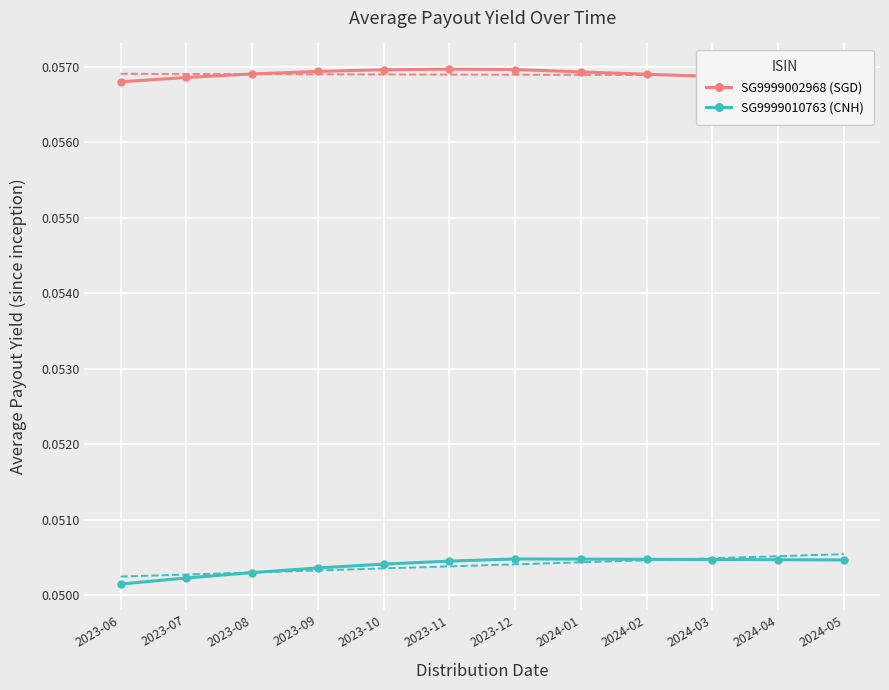

Reading left to right, transcribe all the data shown in this chart.

SG9999002968 (SGD): 2023-06=0.1	2023-07=0.1	2023-08=0.1	2023-09=0.1	2023-10=0.1	2023-11=0.1	2023-12=0.1	2024-01=0.1	2024-02=0.1	2024-03=0.1	2024-04=0.1	2024-05=0.1
SG9999010763 (CNH): 2023-06=0.1	2023-07=0.1	2023-08=0.1	2023-09=0.1	2023-10=0.1	2023-11=0.1	2023-12=0.1	2024-01=0.1	2024-02=0.1	2024-03=0.1	2024-04=0.1	2024-05=0.1